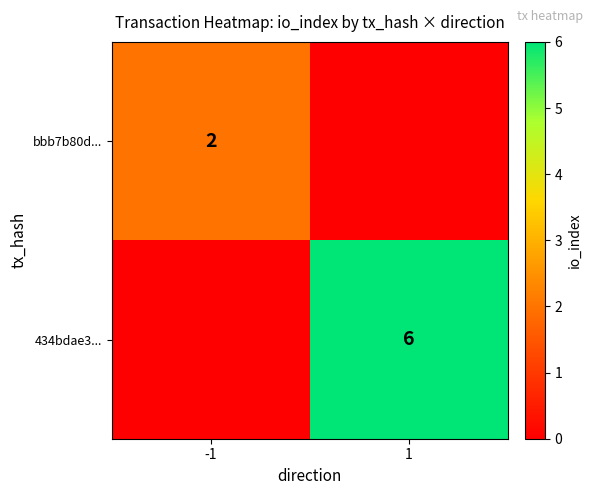

Is the value of 434bdae3... at 1 greater than the value of bbb7b80d... at -1?

Yes